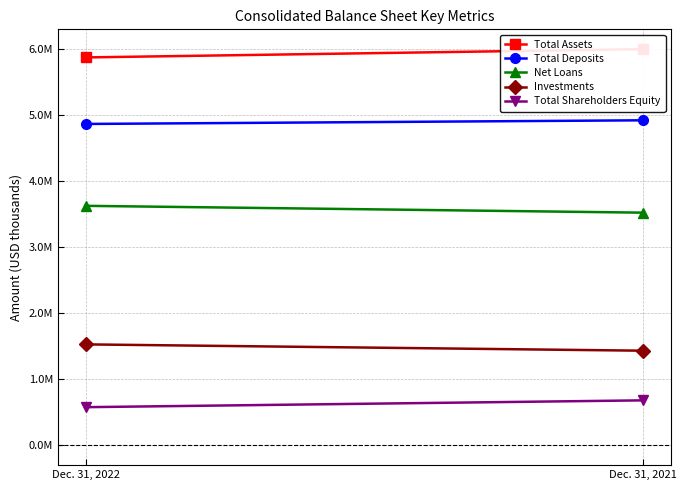

At which label does Investments reach its peak?

Dec. 31, 2022